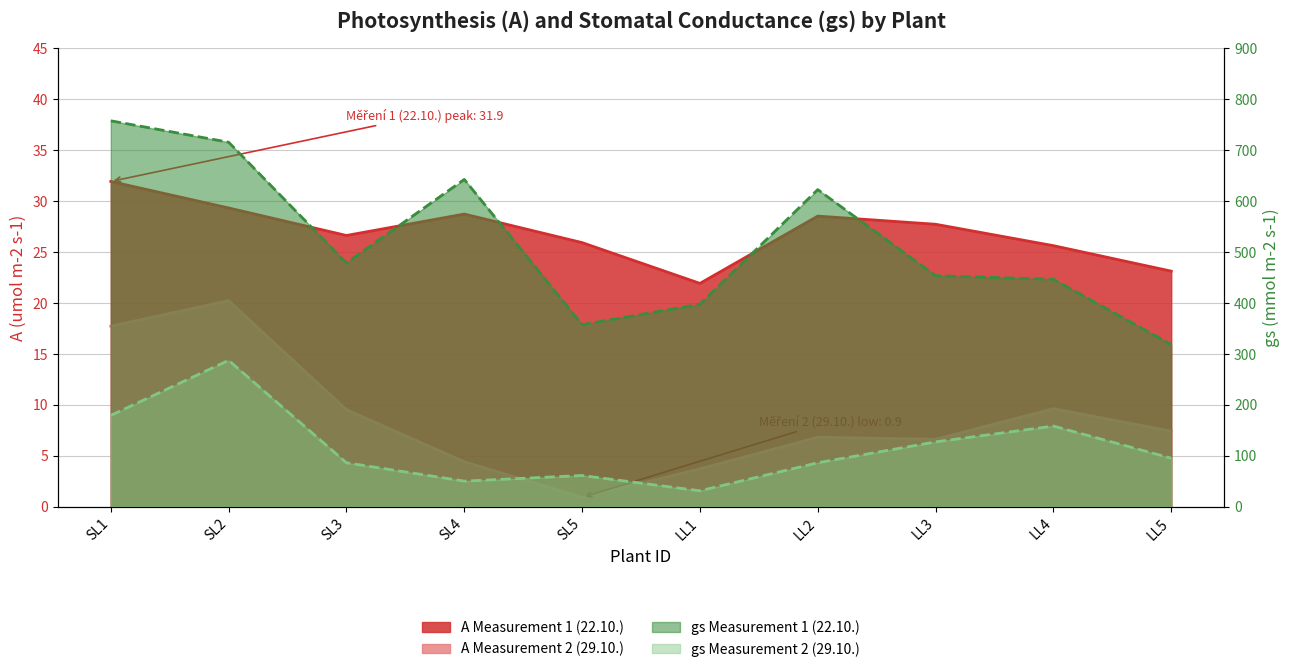

Is the value of A Measurement 2 (29.10.) at SL2 greater than the value of gs Measurement 2 (29.10.) at LL5?

No